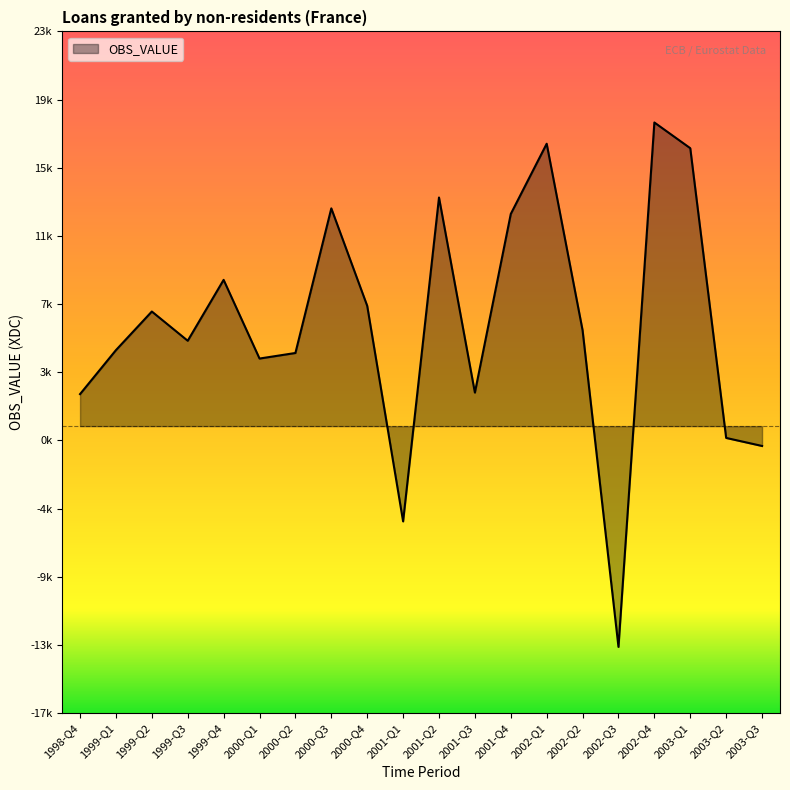

Does the chart have visible grid lines?

No